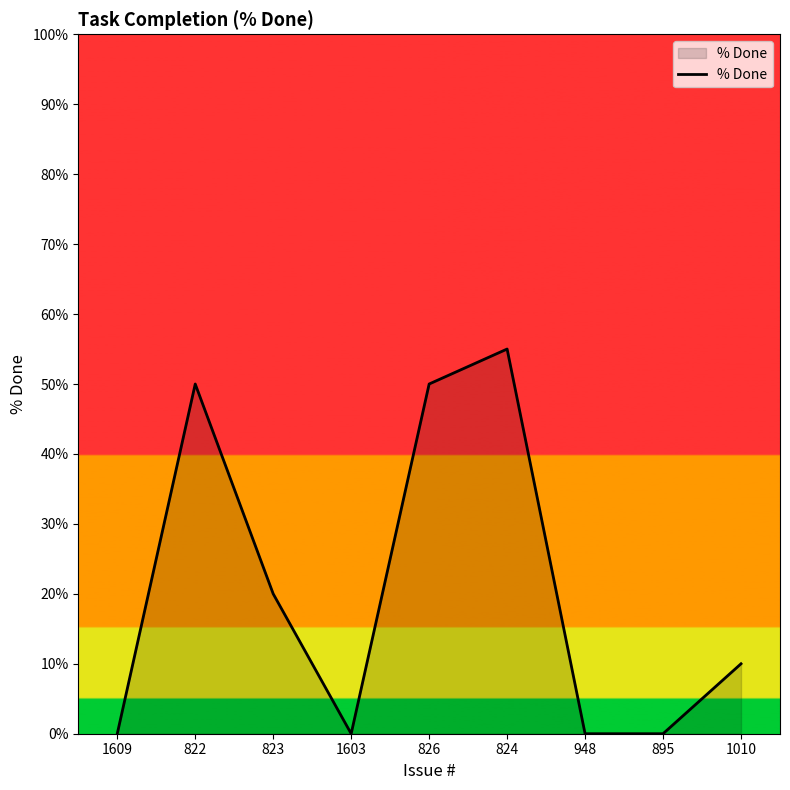

What position from the left is 823?

3